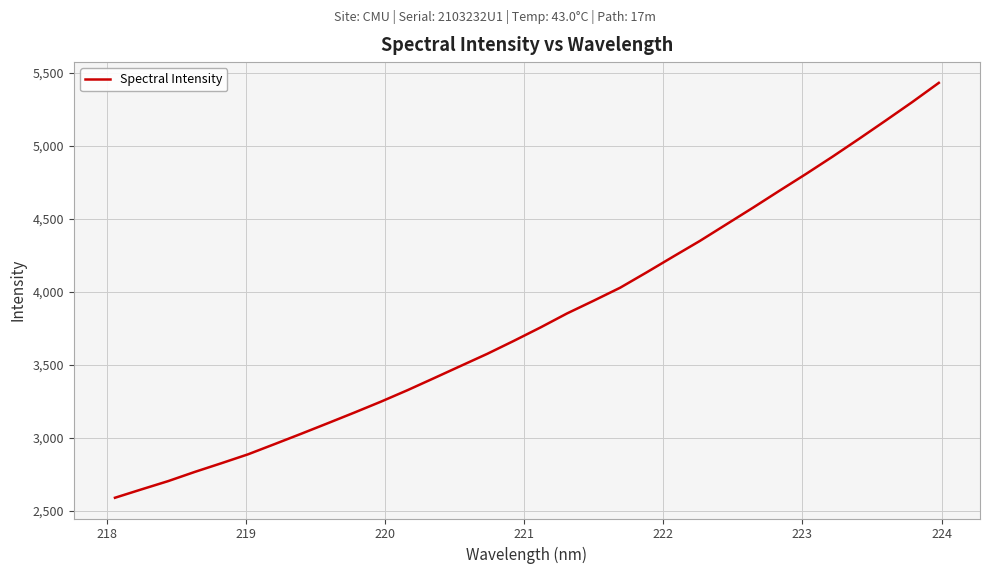

How many lines are shown in the chart?

1